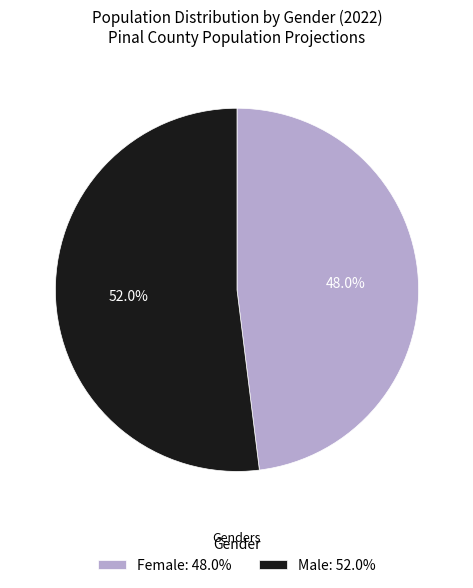

What percentage is the Male slice, to the nearest percent?

52%